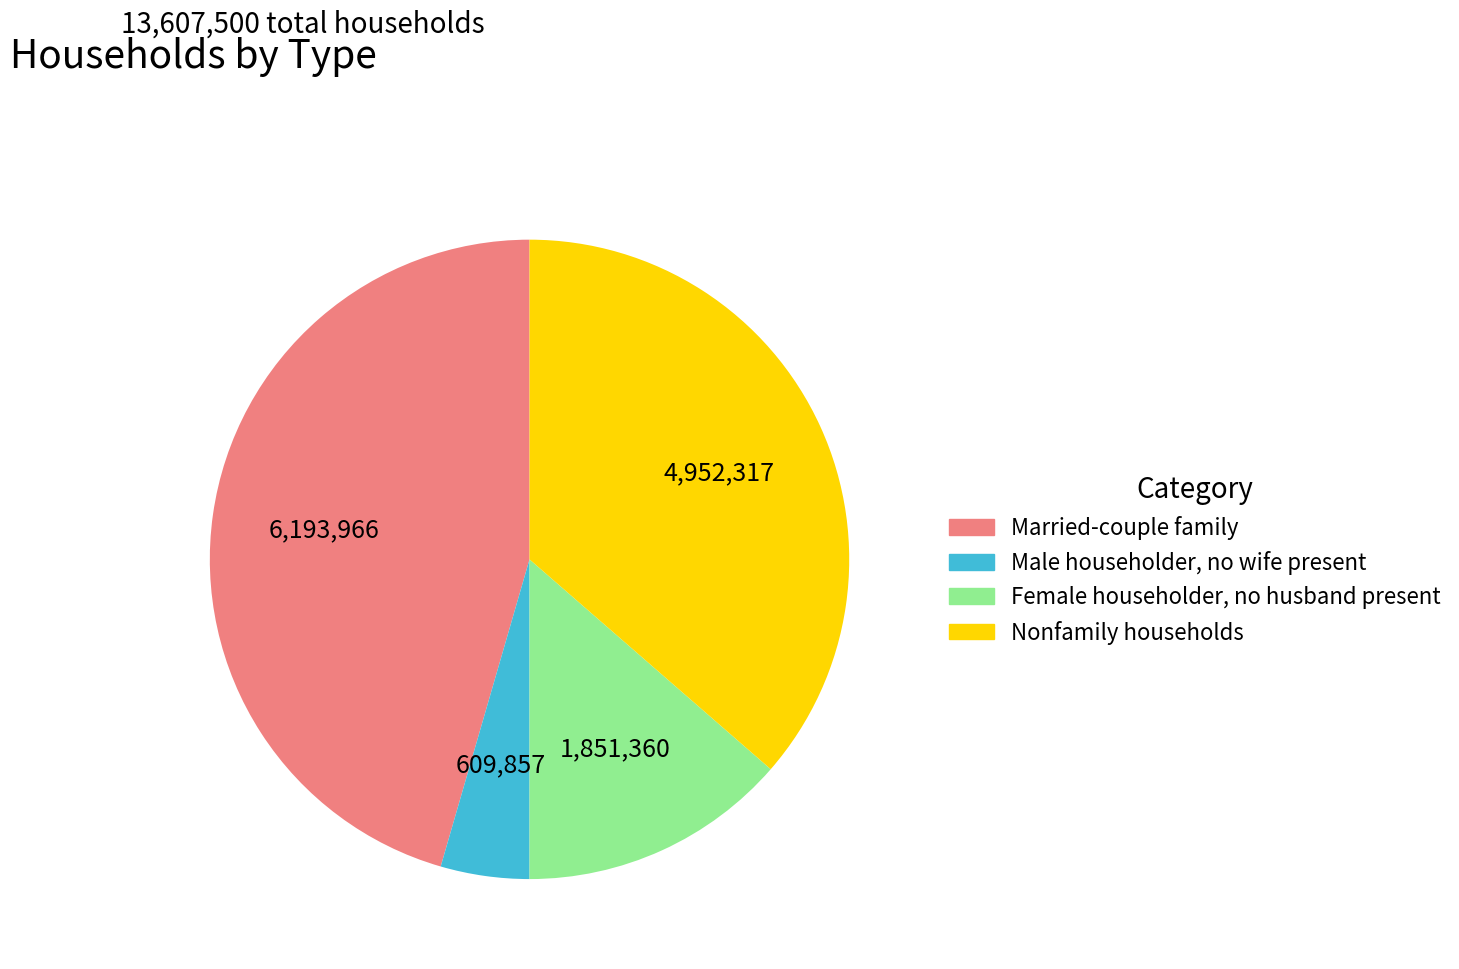

Count the number of slices in the pie.

4